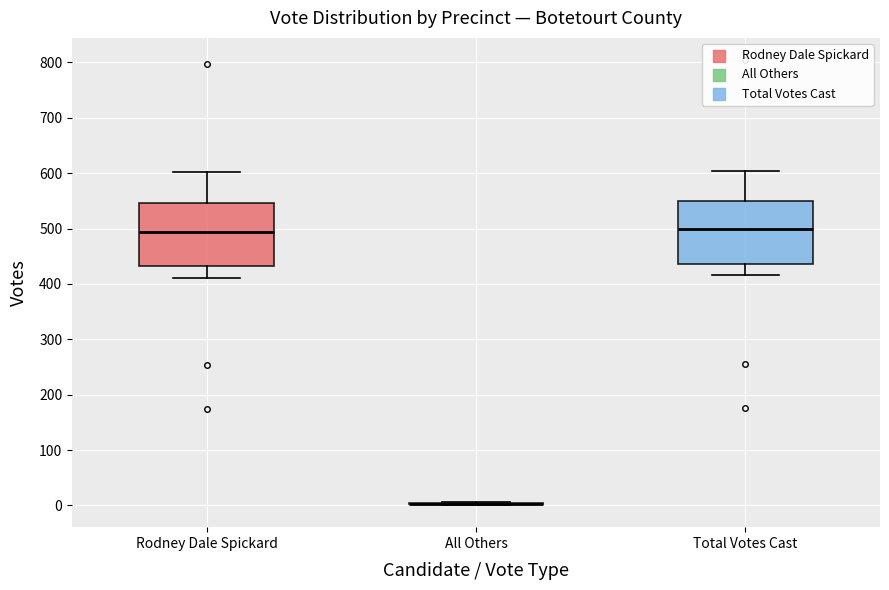

Reading left to right, transcribe this box plot: for each box, give where its median line is, the range the box spans, and where its two whiskers end, as read against the y-axis. The values are not printed on the chart, so give them approximately, as read against the axis.

Rodney Dale Spickard: median 490, box 430 to 550, whiskers 410 to 600
All Others: box collapsed to a line at 0, whiskers 0 to 10
Total Votes Cast: median 500, box 440 to 550, whiskers 420 to 600